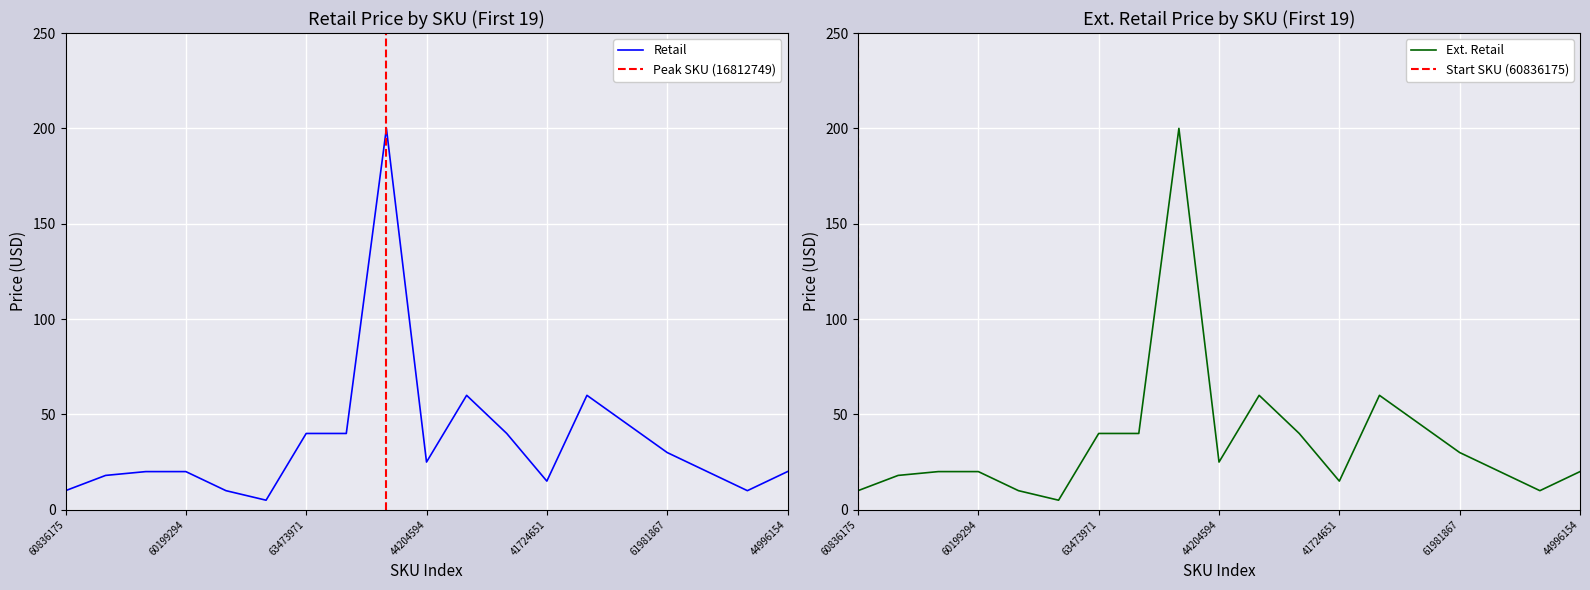

Reading left to right, list all the values displayed in this chart.

Retail: 10.0	18.0	20.0	20.0	10.0	5.0	40.0	40.0	200.0	25.0	60.0	40.0	15.0	60.0	45.0	30.0	20.0	10.0	20.0
Ext. Retail: 10.0	18.0	20.0	20.0	10.0	5.0	40.0	40.0	200.0	25.0	60.0	40.0	15.0	60.0	45.0	30.0	20.0	10.0	20.0